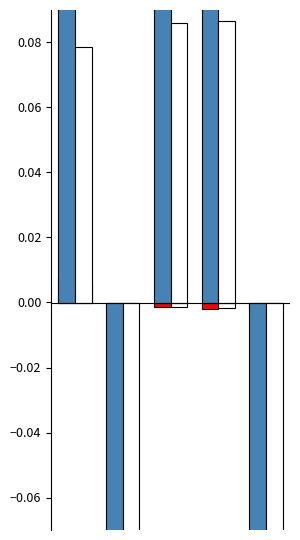

Reading right to left, transcribe all the data shown in this chart.

datum_eerste_toelating: 4=-0.0	3=-0.0	2=-0.0	1=-0.0	0=0.0
datum_eerste_toelating (alt): 4=-0.0	3=-0.0	2=-0.0	1=-0.0	0=0.0
datum_eerste_tenaamstelling: 4=-0.1	3=0.1	2=0.1	1=-0.2	0=0.1
datum_eerste_tenaamstelling (alt): 4=-0.1	3=0.1	2=0.1	1=-0.2	0=0.1